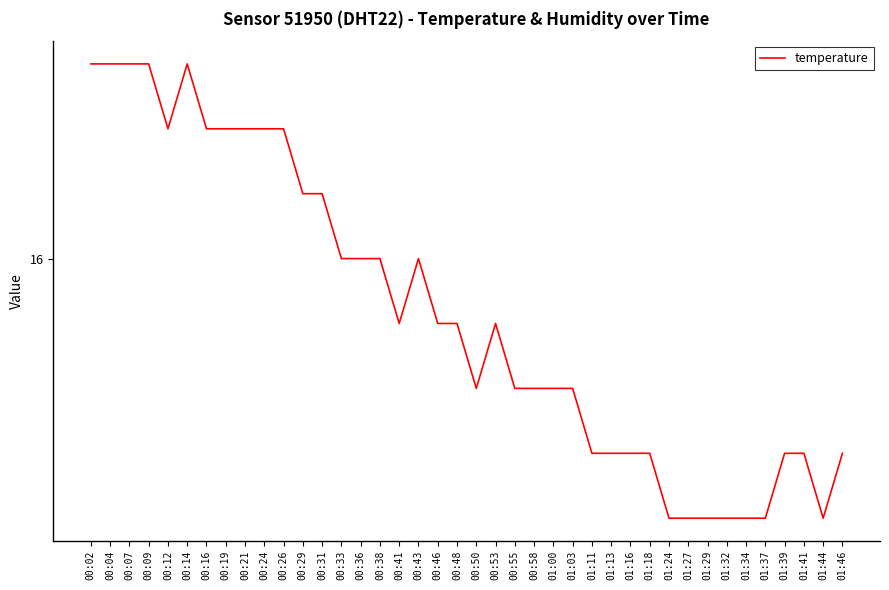

Does the chart have visible grid lines?

No